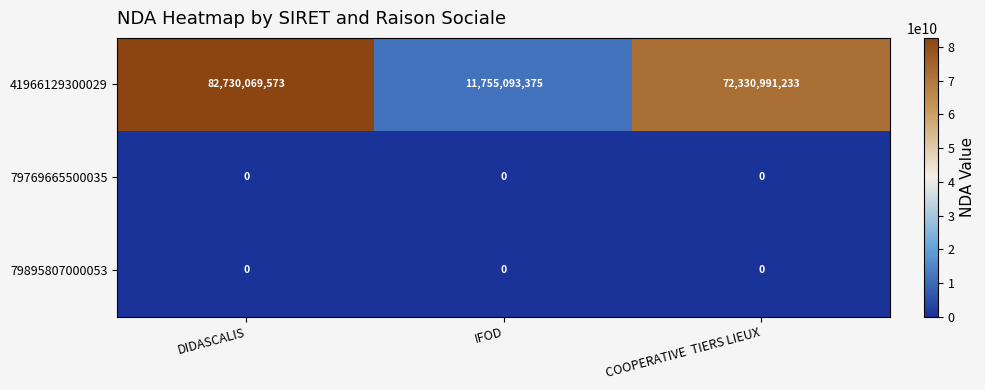

At which category does the chart reach its peak across all series?

DIDASCALIS